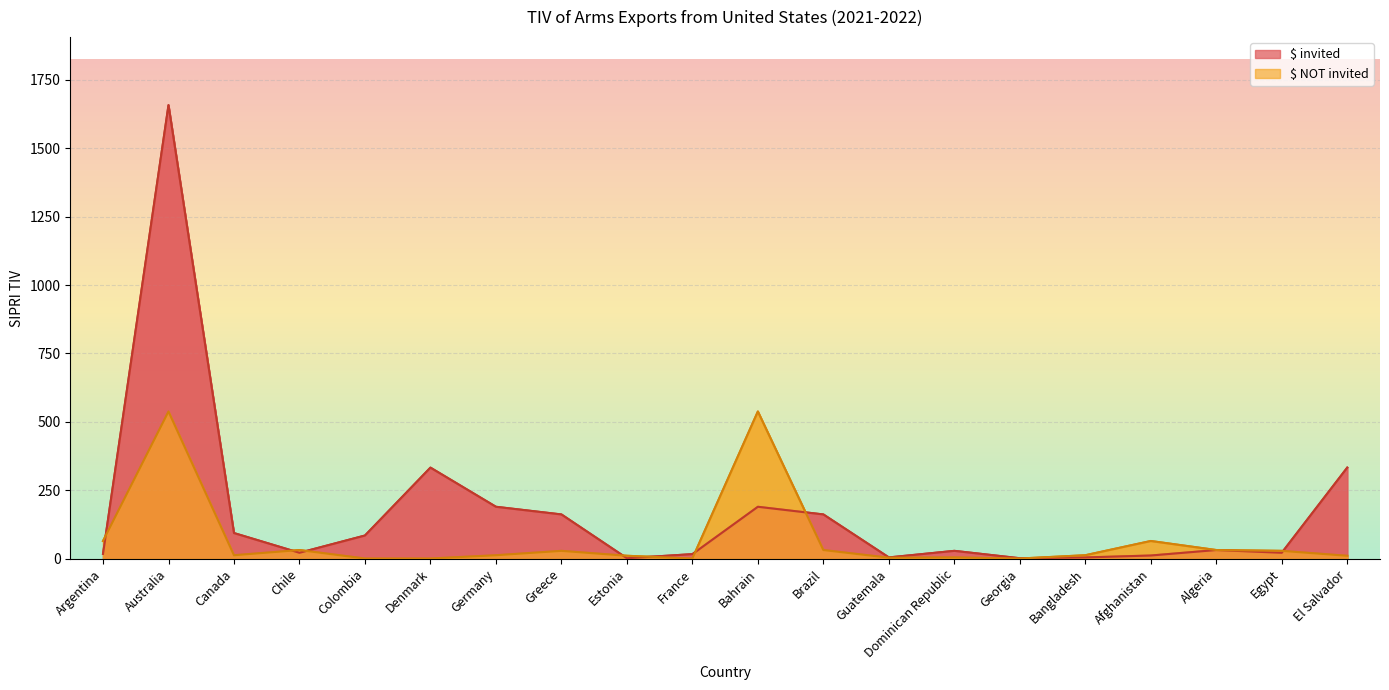

Which series has the largest range (max minus min)?

$ invited